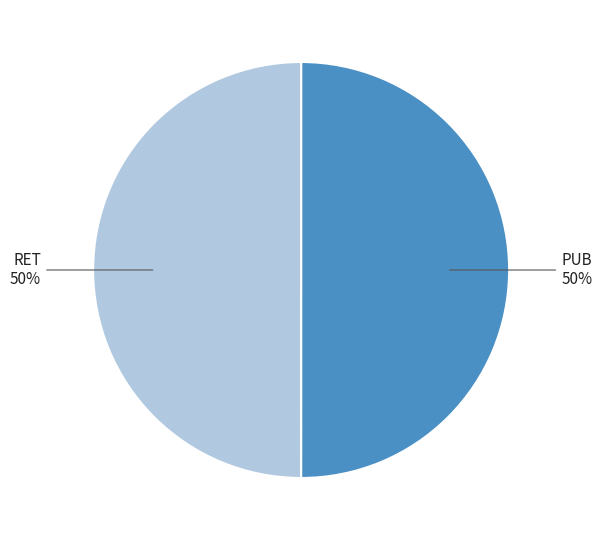

To the nearest percent, what is the average slice percentage?

50%